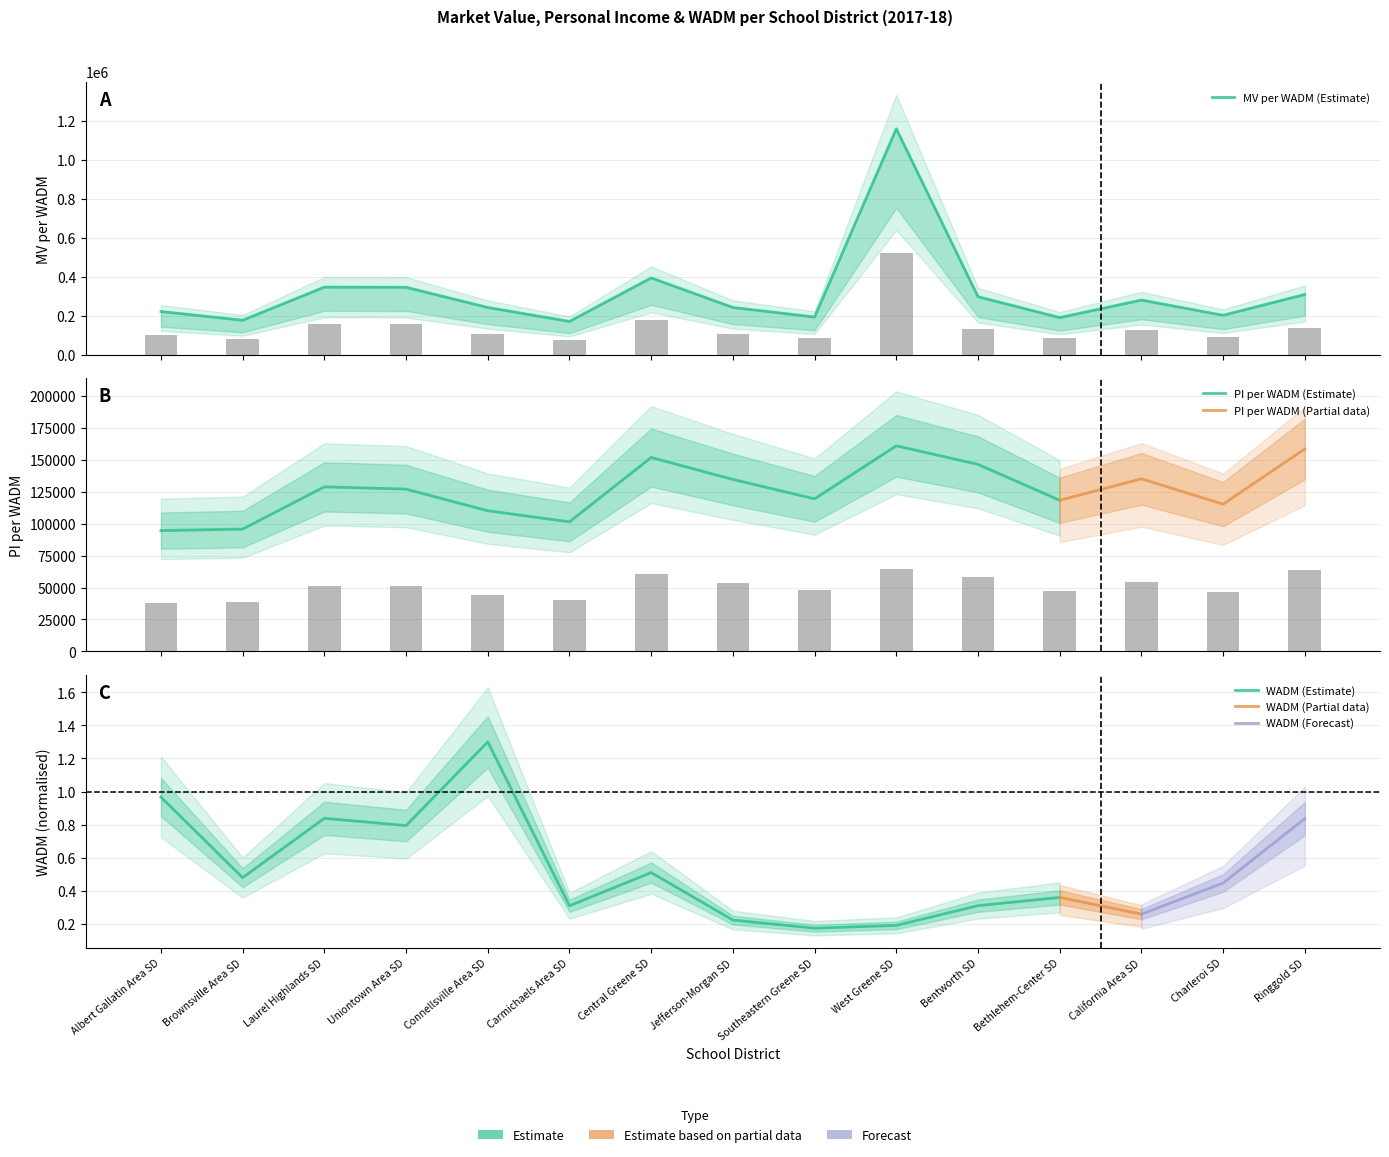

At how many categories does at least one series exceed 100021?

15